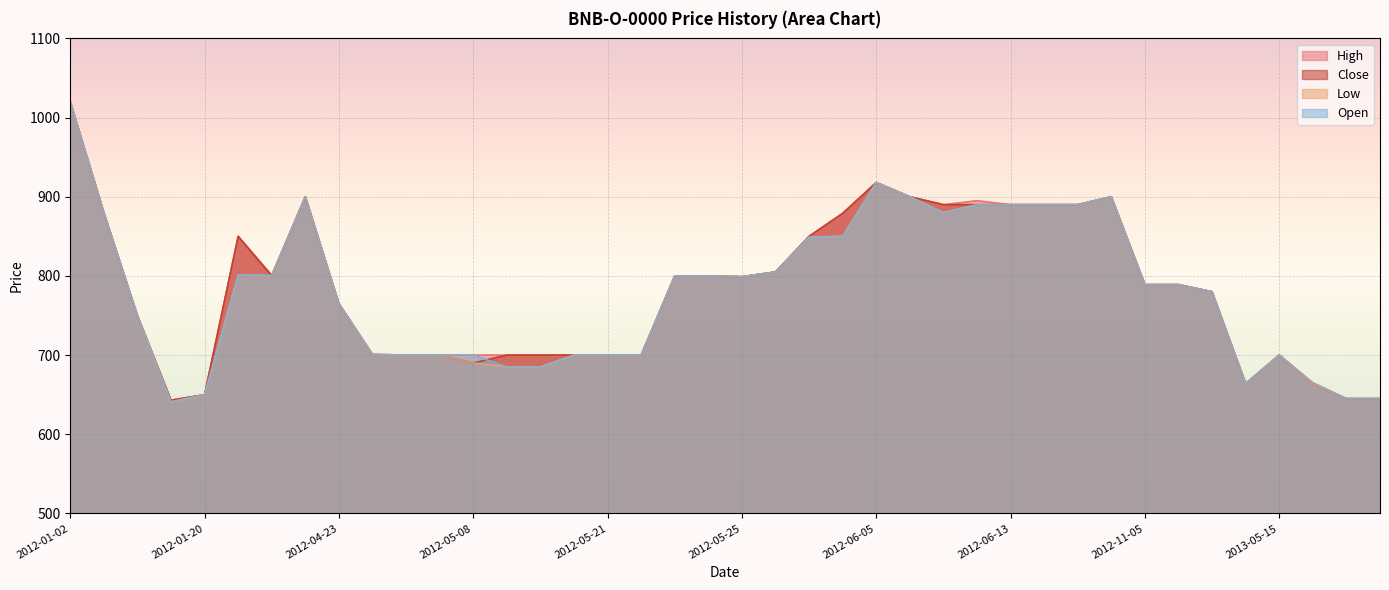

What is the maximum value for Low?

1020